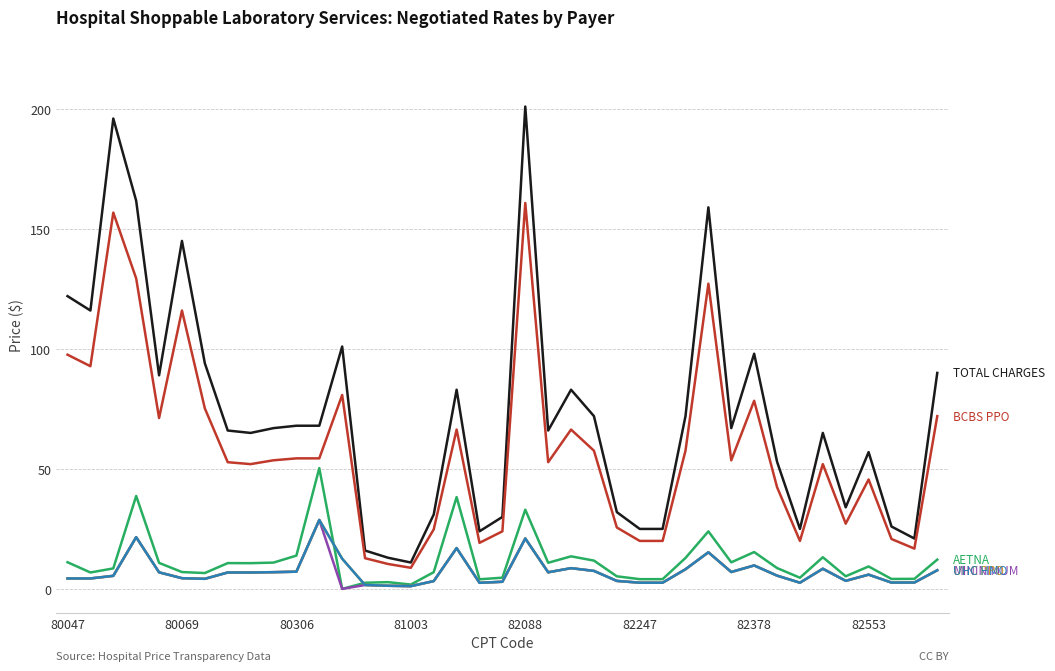

How many lines are shown in the chart?

6